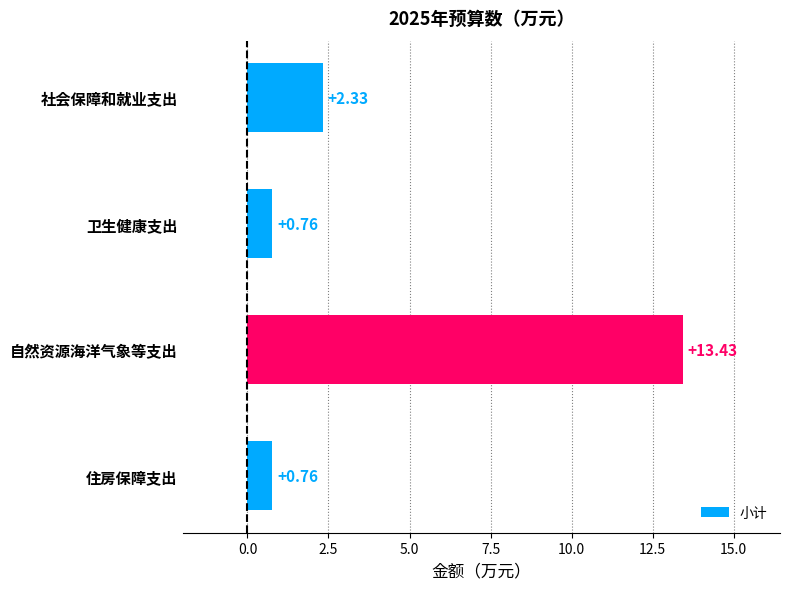

What is the sum of all values?

17.3